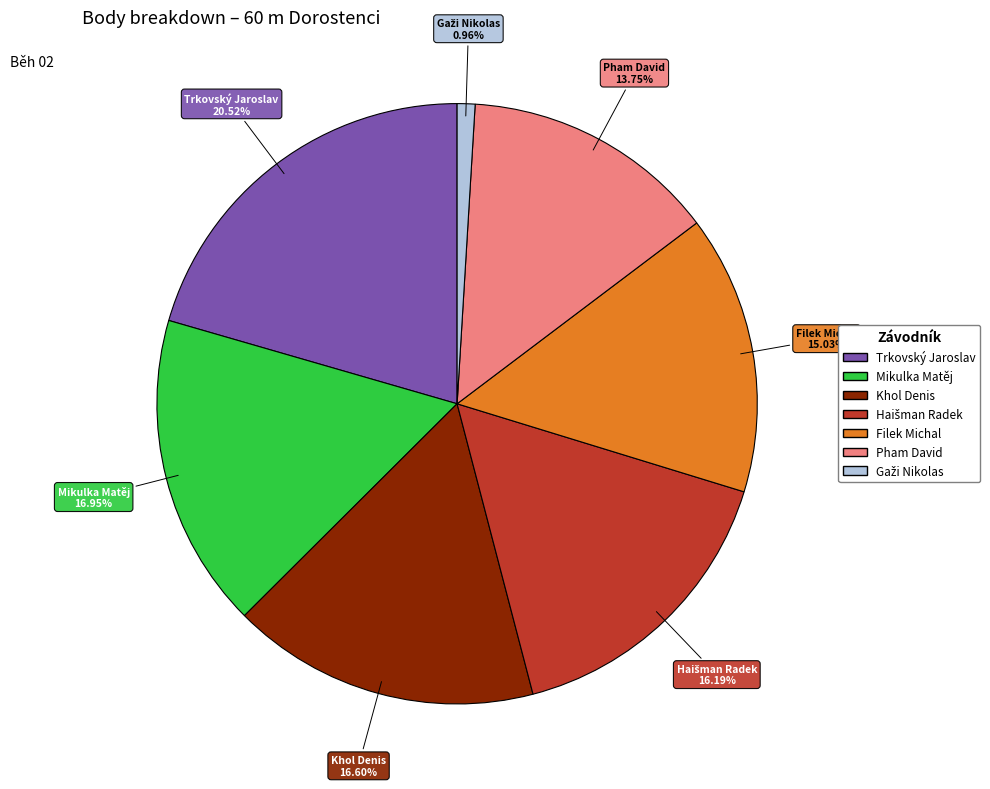

Combined, do Pham David and Trkovský Jaroslav account for over 50%?

No